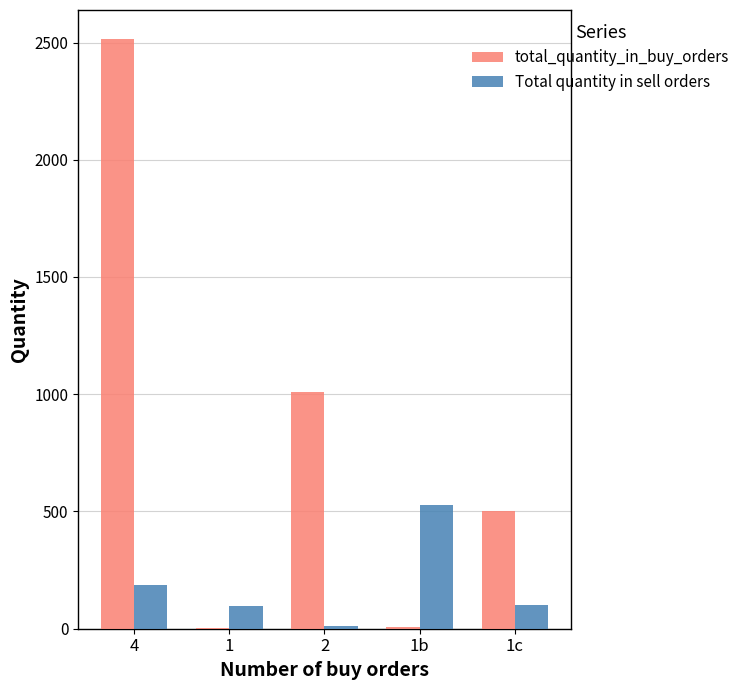

Does the chart contain stacked bars?

No